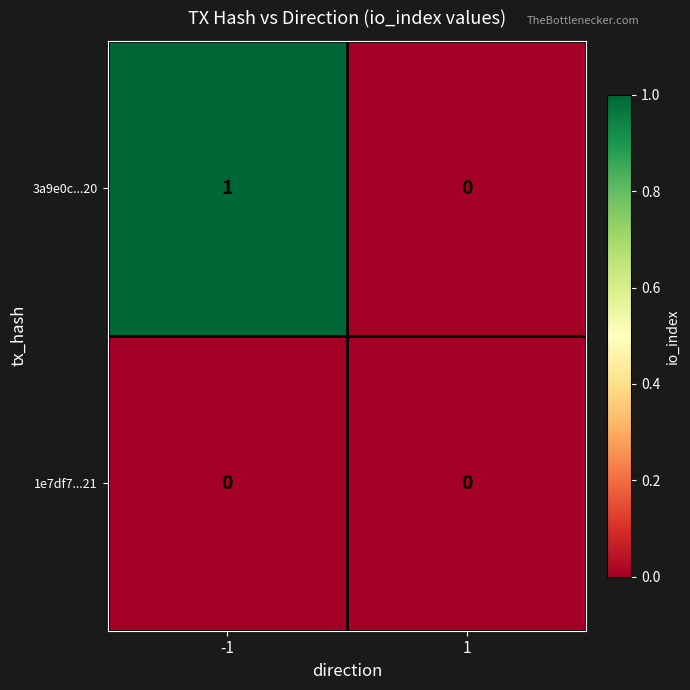

Which series has the largest total across all categories?

3a9e0c...20